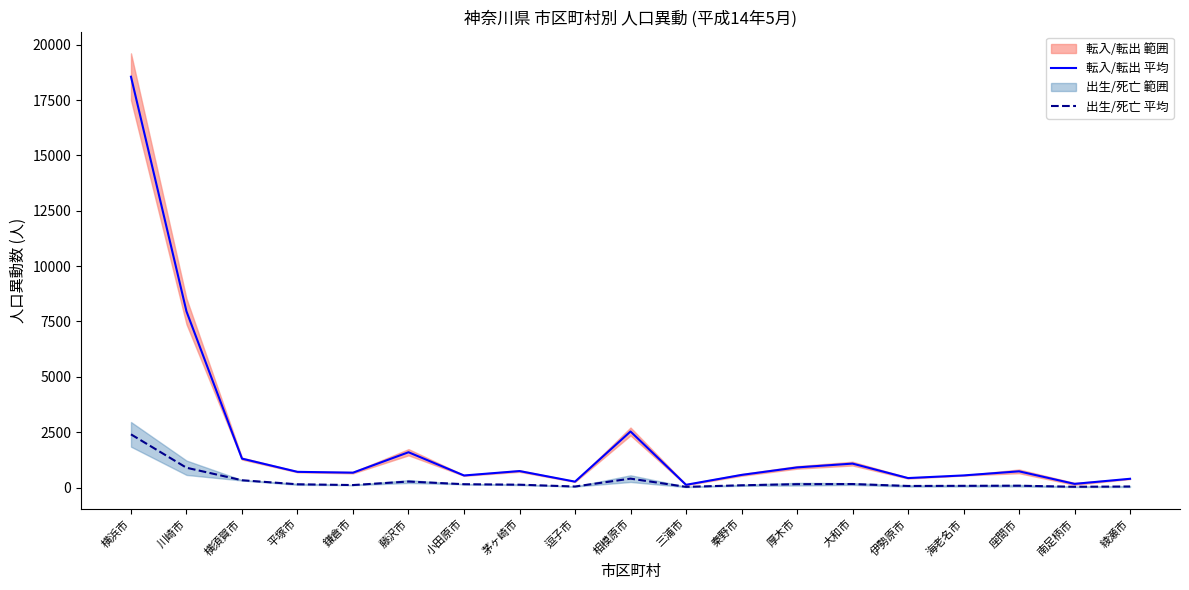

Between 逗子市 and 南足柄市, which series saw the biggest shift?

転入/転出 平均